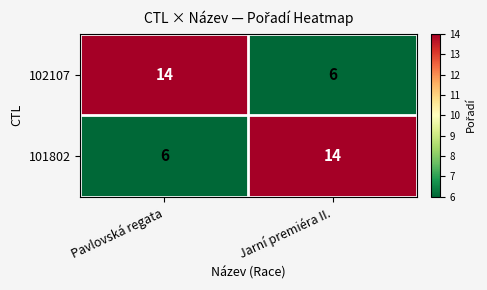

The value of 101802 at Pavlovská regata is 4. True or false?

False